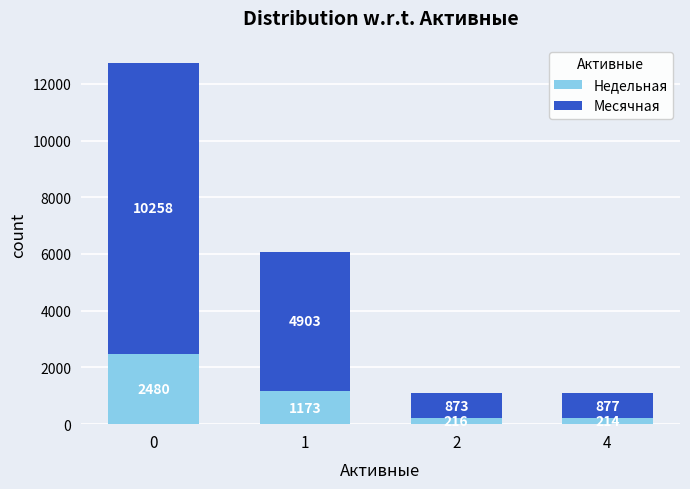

Is it true that Недельная equals 214 at 4?

True